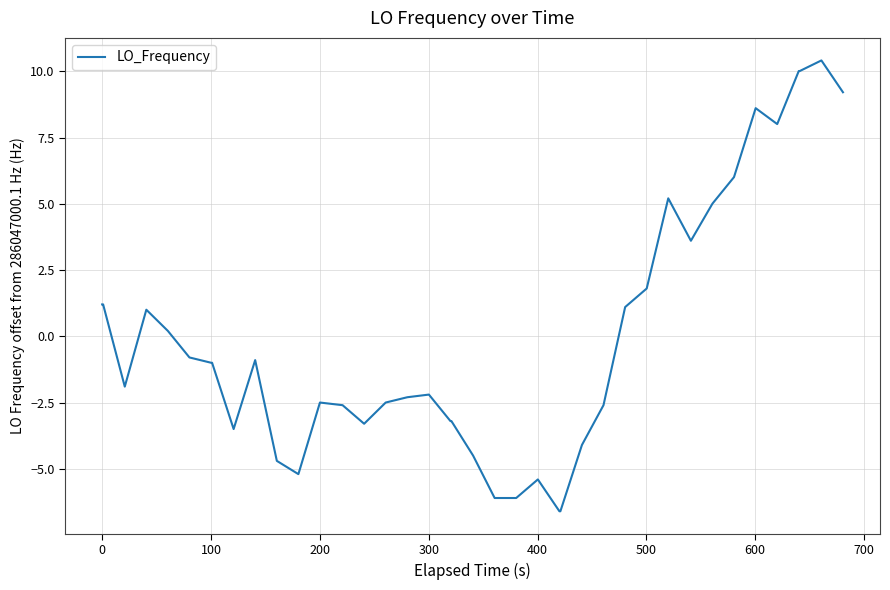

What is the minimum value shown in the chart?

-6.6